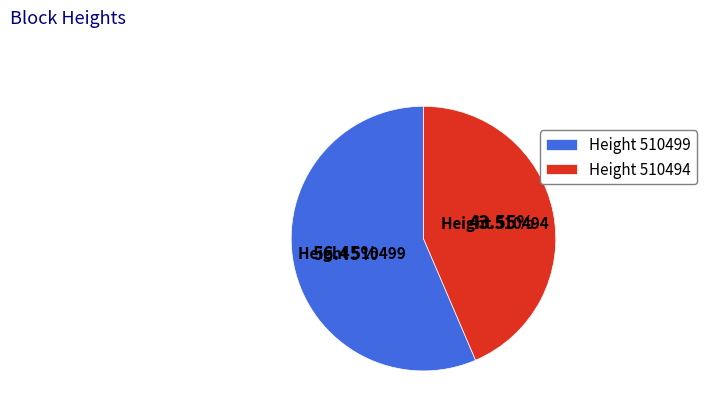

What is the ratio of the value at Height 510494 to the value at Height 510499?

0.8